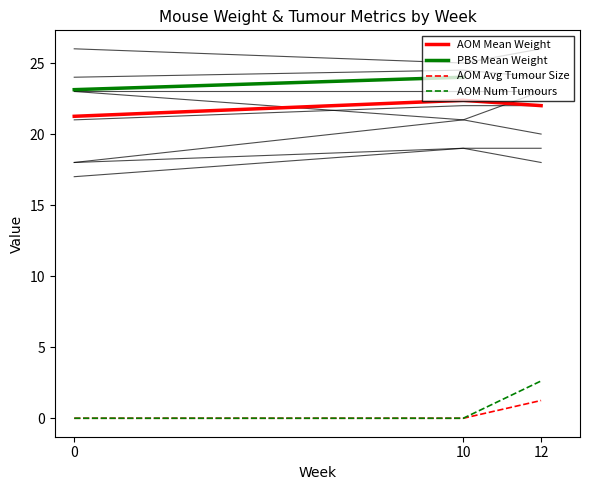

True or false: AOM Mean Weight has a value of 13.7 at 0.

False